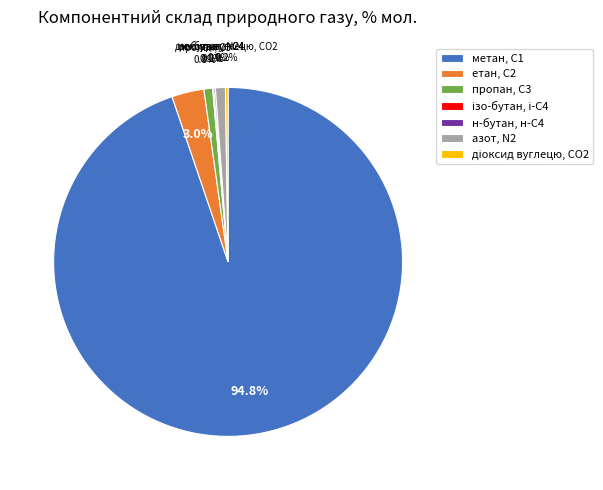

What is the majority slice?

метан, С1